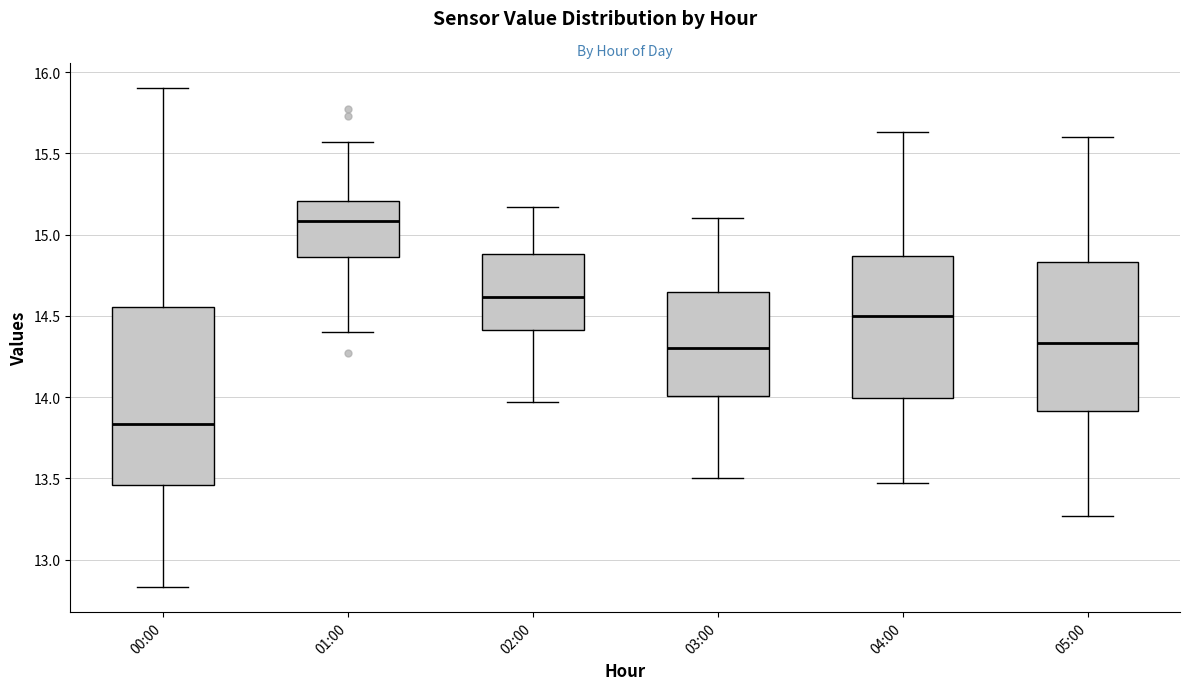

Reading left to right, transcribe this box plot: for each box, give where its median line is, the range the box spans, and where its two whiskers end, as read against the y-axis. The values are not printed on the chart, so give them approximately, as read against the axis.

00:00: median 13.85, box 13.45 to 14.55, whiskers 12.85 to 15.90
01:00: median 15.10, box 14.85 to 15.20, whiskers 14.40 to 15.55
02:00: median 14.60, box 14.40 to 14.90, whiskers 13.95 to 15.15
03:00: median 14.30, box 14.00 to 14.65, whiskers 13.50 to 15.10
04:00: median 14.50, box 14.00 to 14.85, whiskers 13.45 to 15.65
05:00: median 14.35, box 13.90 to 14.85, whiskers 13.25 to 15.60